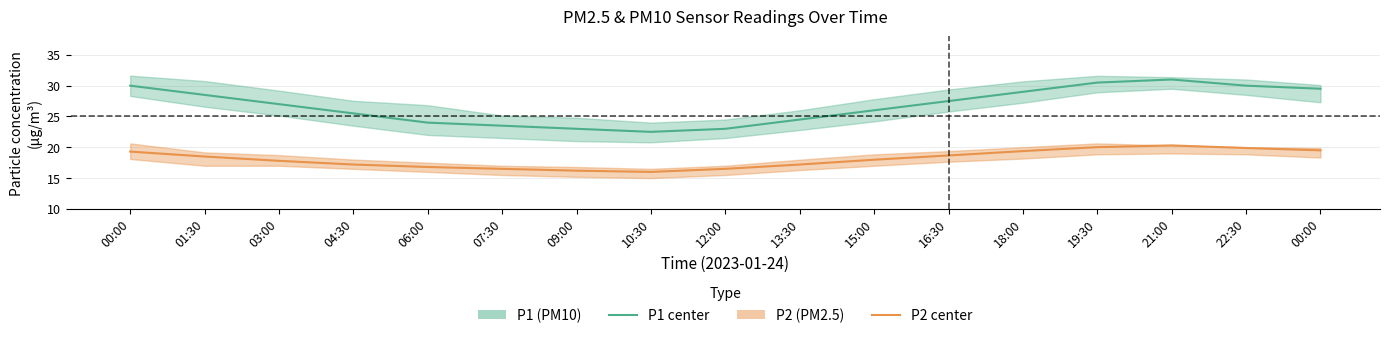

Which series has the largest total across all categories?

P1 (PM10) center